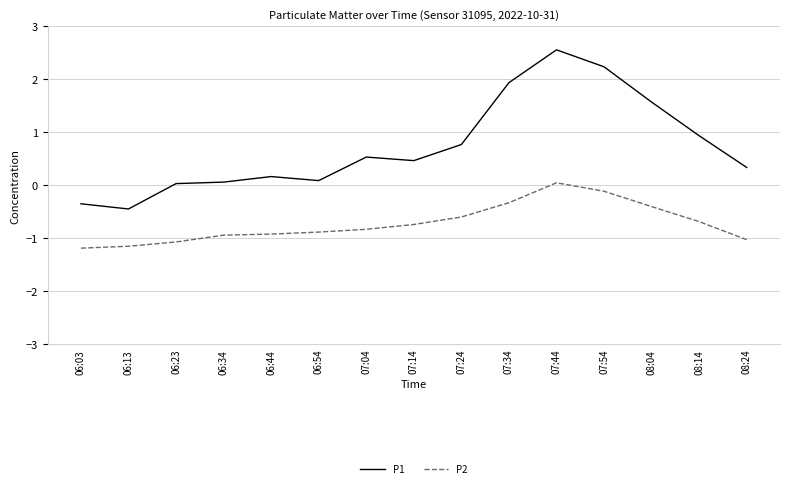

How many lines are shown in the chart?

2